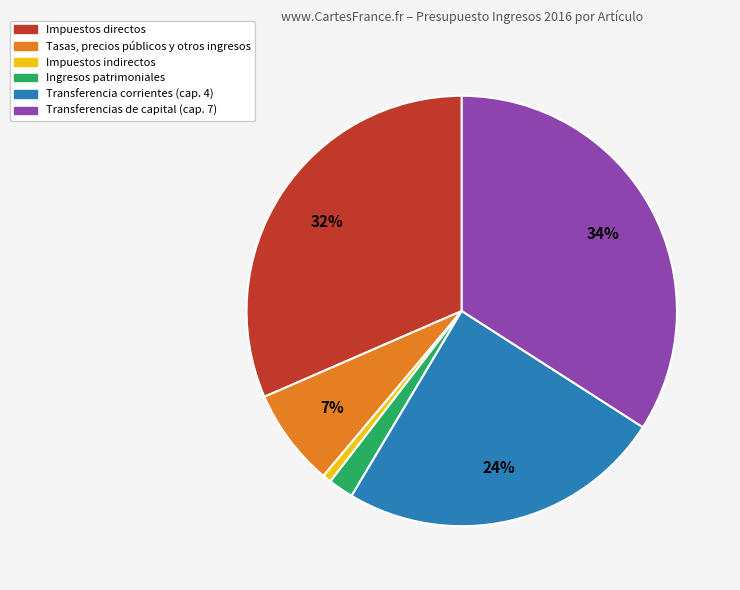

Which category has the smallest portion of the pie?

Impuestos indirectos